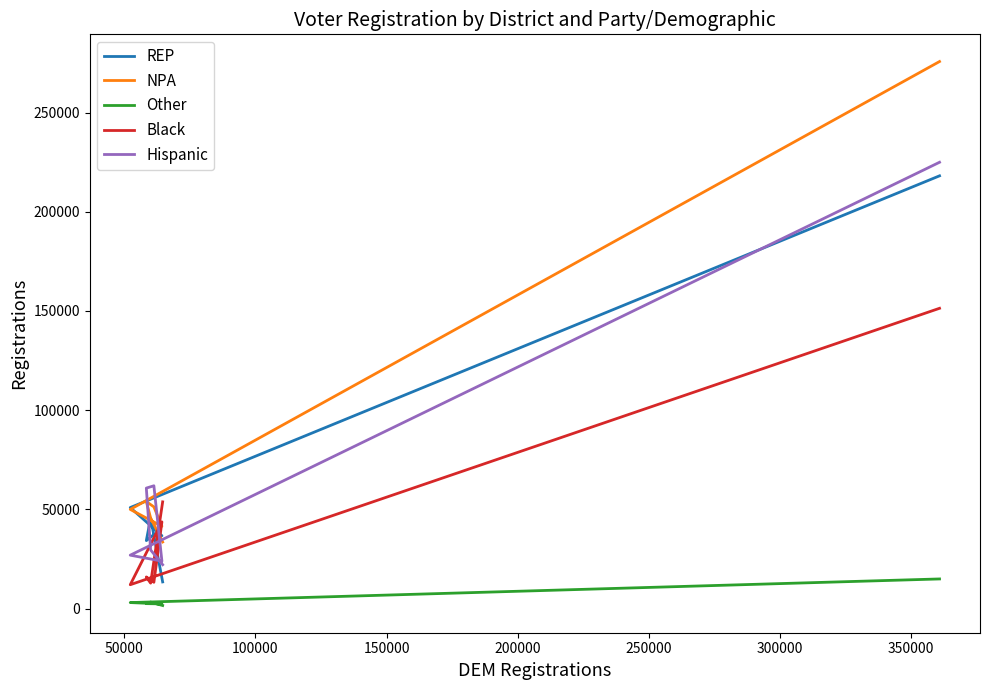

After their last crossing, which series has the higher values: Black or NPA?

Black